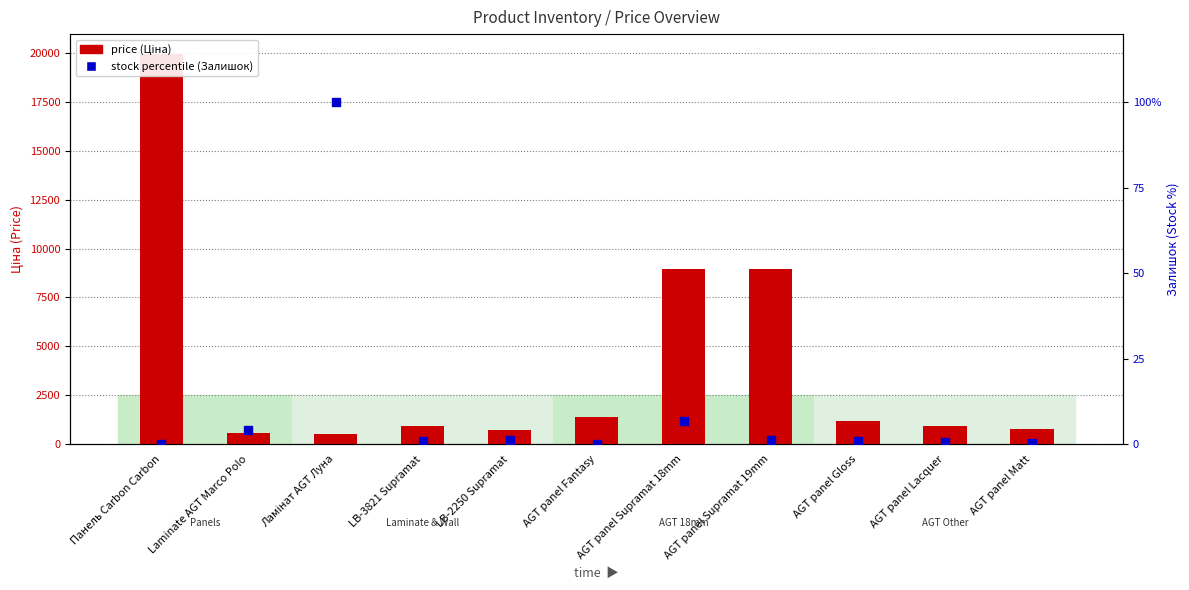

What is the total value across all series at Ламінат AGT Луна?

639.0